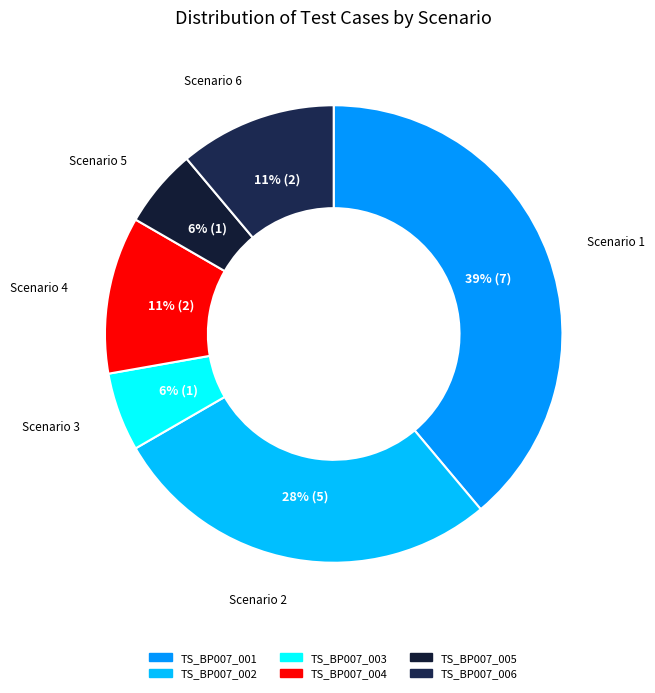

Does TS_BP007_002 account for over 50% of the chart?

No